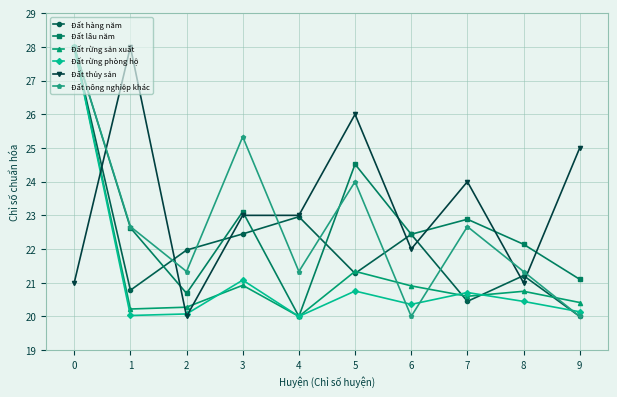

Which series has the largest total across all categories?

Đất thủy sản